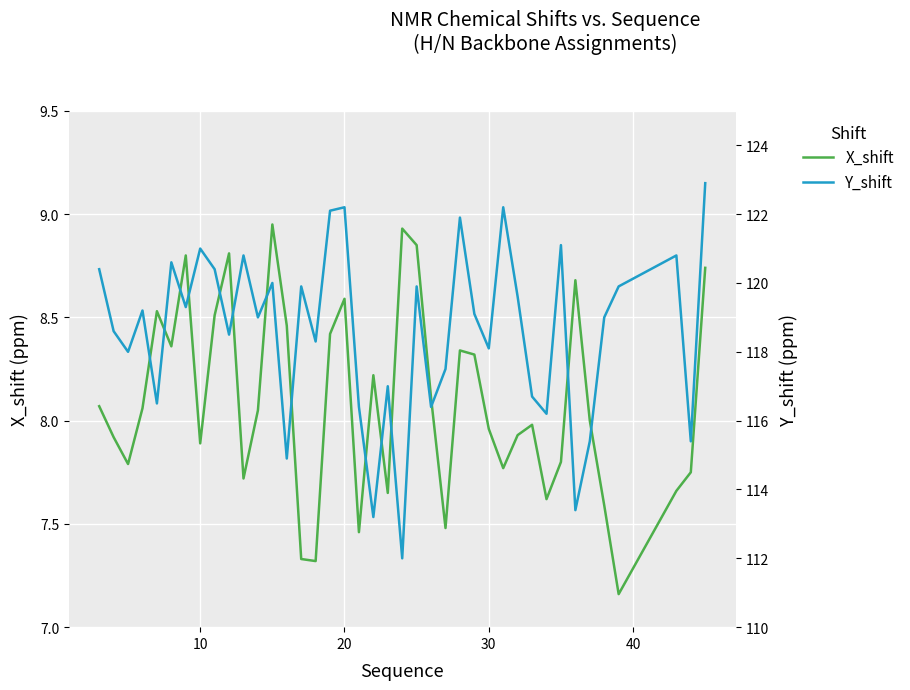

List the series in order of their peak value, highest first.

Y_shift, X_shift